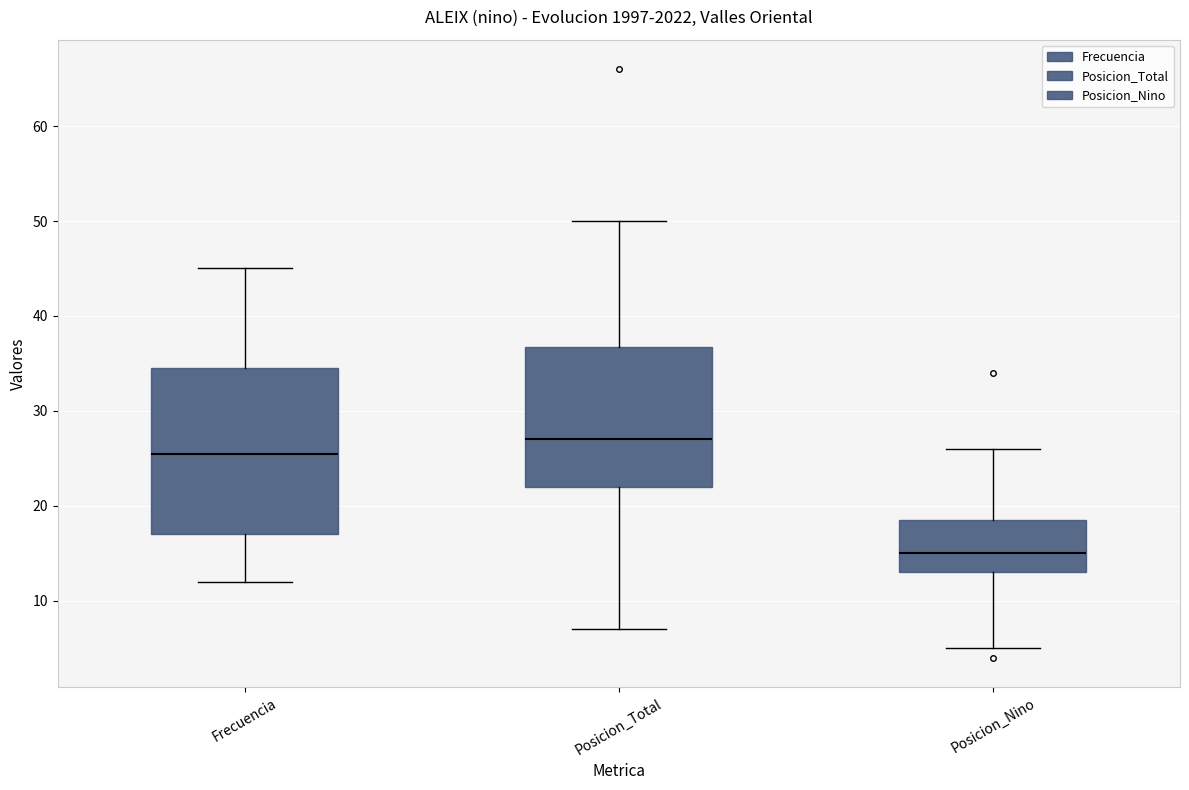

Reading left to right, transcribe this box plot: for each box, give where its median line is, the range the box spans, and where its two whiskers end, as read against the y-axis. The values are not printed on the chart, so give them approximately, as read against the axis.

Frecuencia: median 26, box 17 to 35, whiskers 12 to 45
Posicion_Total: median 27, box 22 to 37, whiskers 7 to 50
Posicion_Nino: median 15, box 13 to 19, whiskers 5 to 26